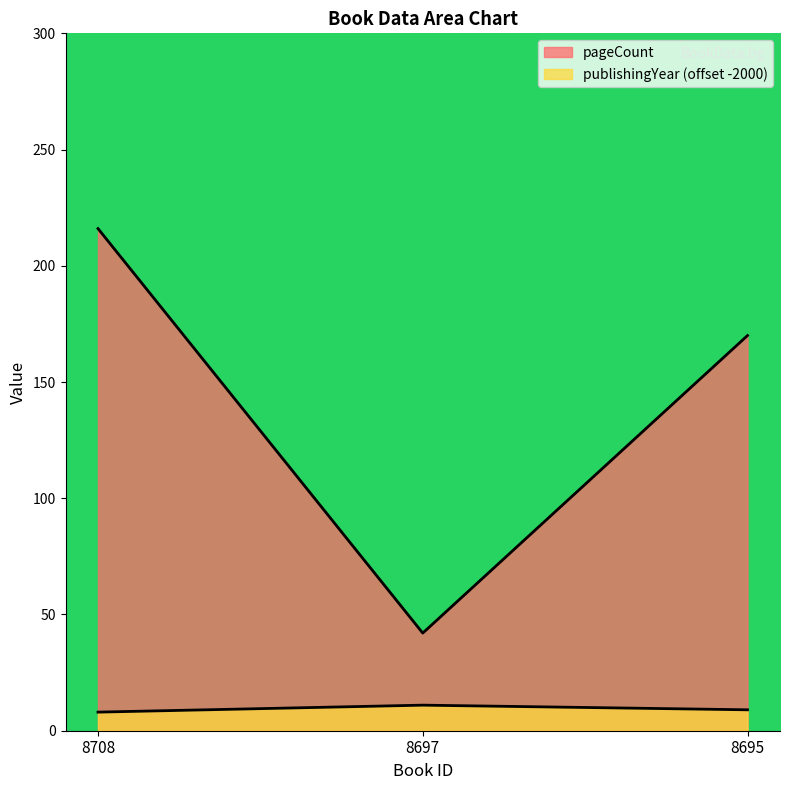

What is the spread (max minus min) of values at 8695?

161